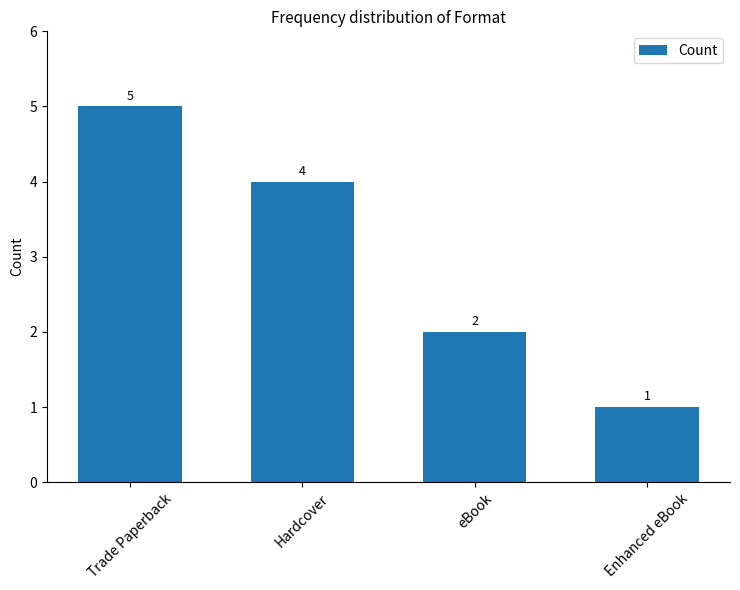

How many values are between 2 and 5?

3